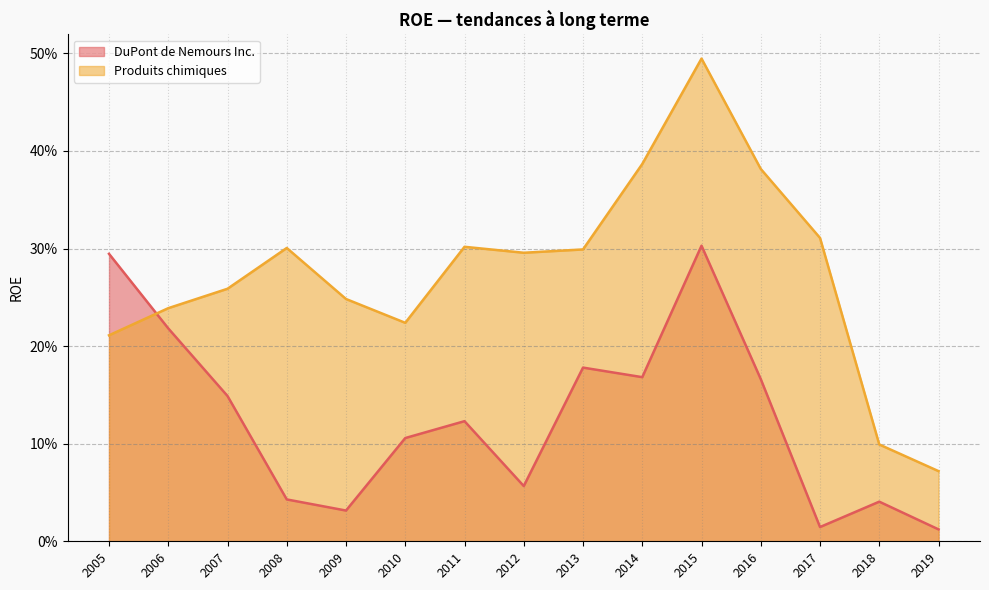

What is the sum of all DuPont de Nemours Inc. values?

1.9